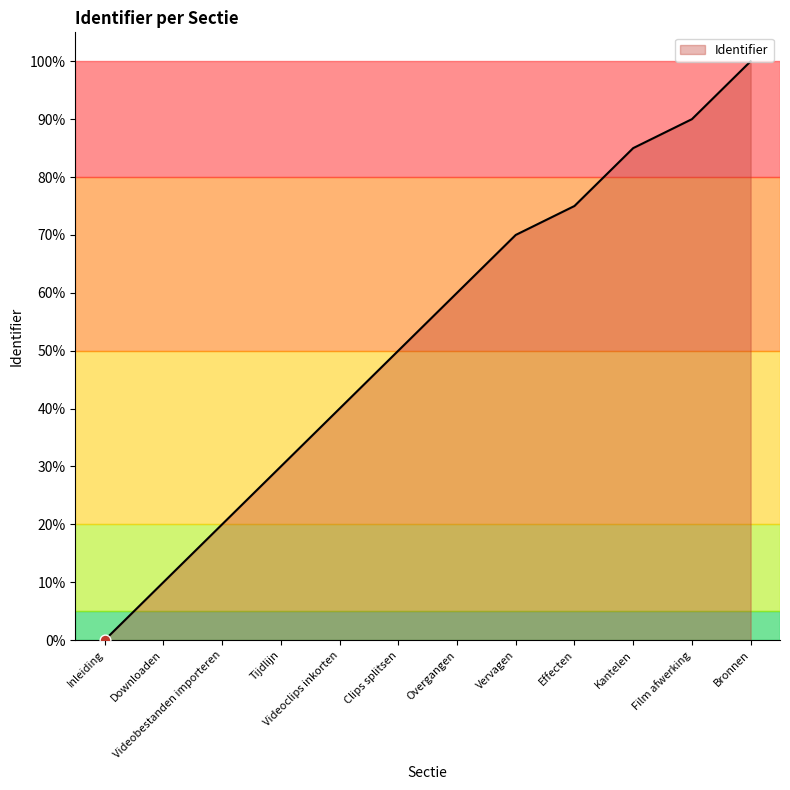

Which has a higher value, Downloaden or Overgangen?

Overgangen